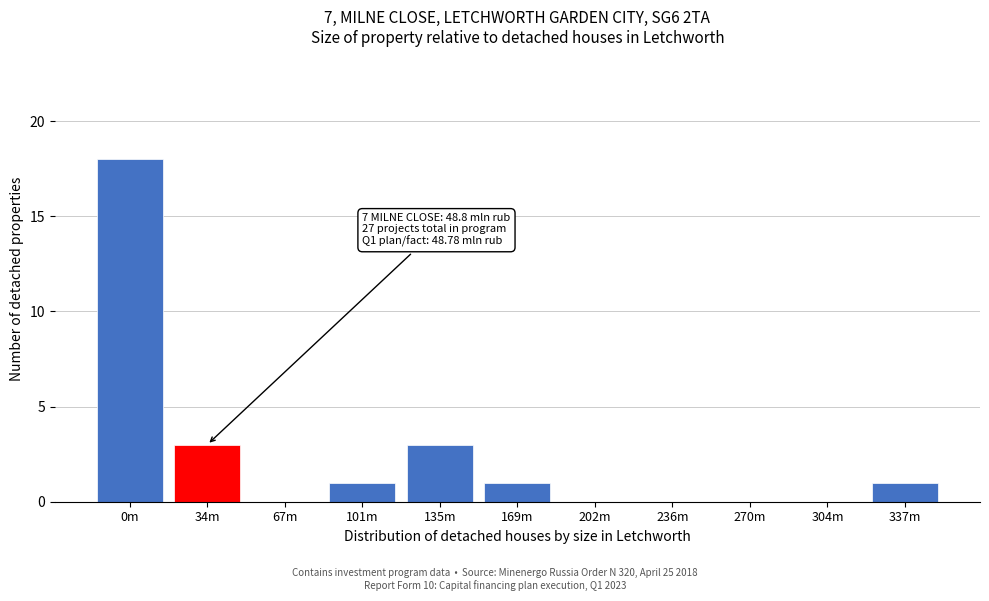

Reading left to right, extract all data points from this chart.

0m=18	34m=3	67m=0	101m=1	135m=3	169m=1	202m=0	236m=0	270m=0	304m=0	337m=1